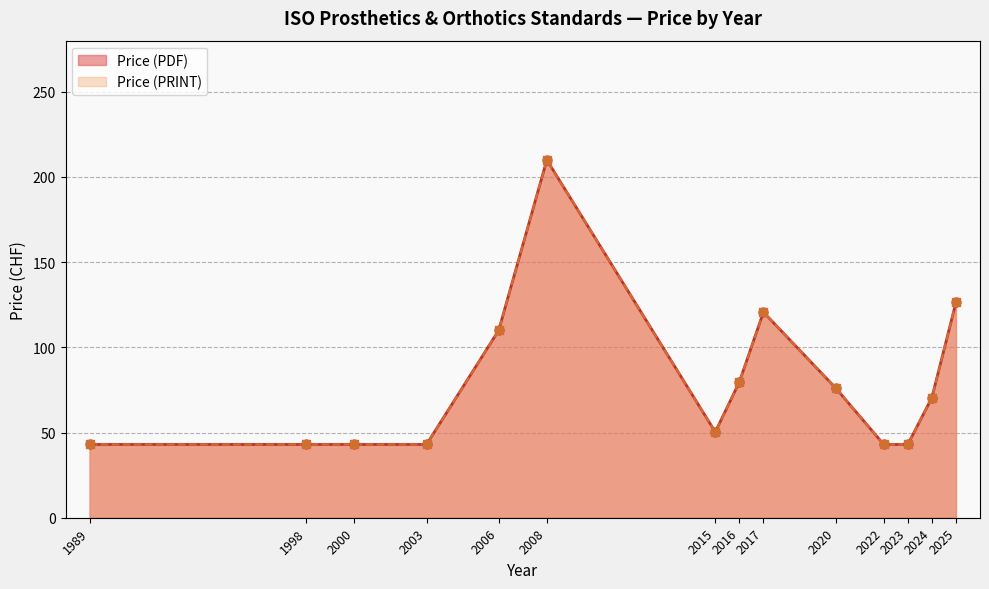

Which series has the widest spread of Y values?

Price (PDF)